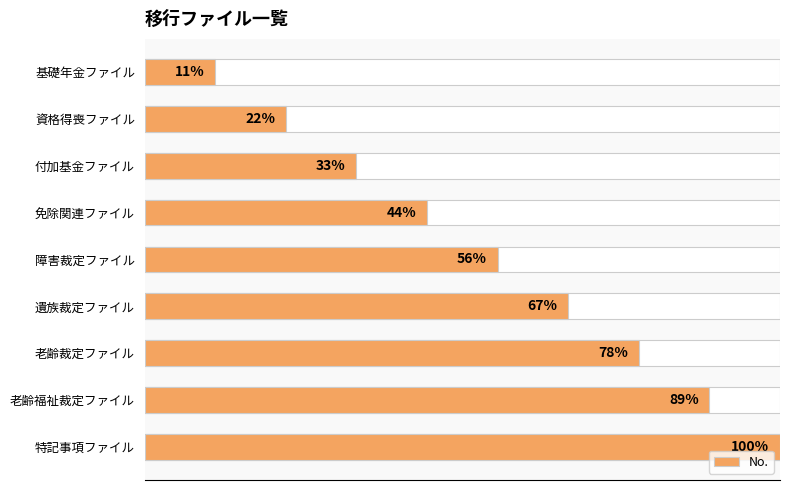

The chart shows a value of 10 at 老齢裁定ファイル. True or false?

False